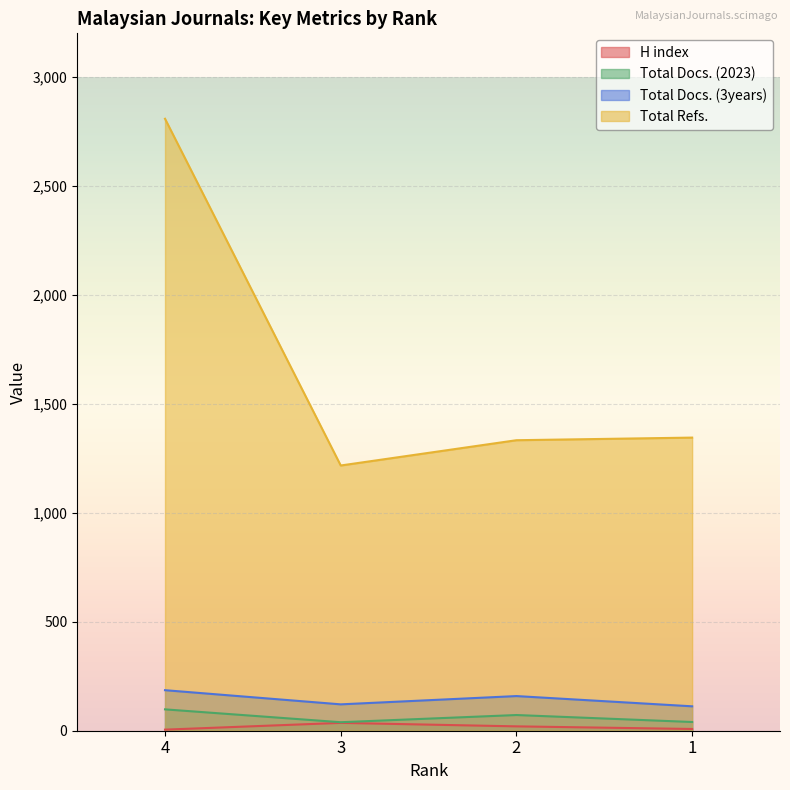

How many interior local valleys does the Total Refs. series have?

1